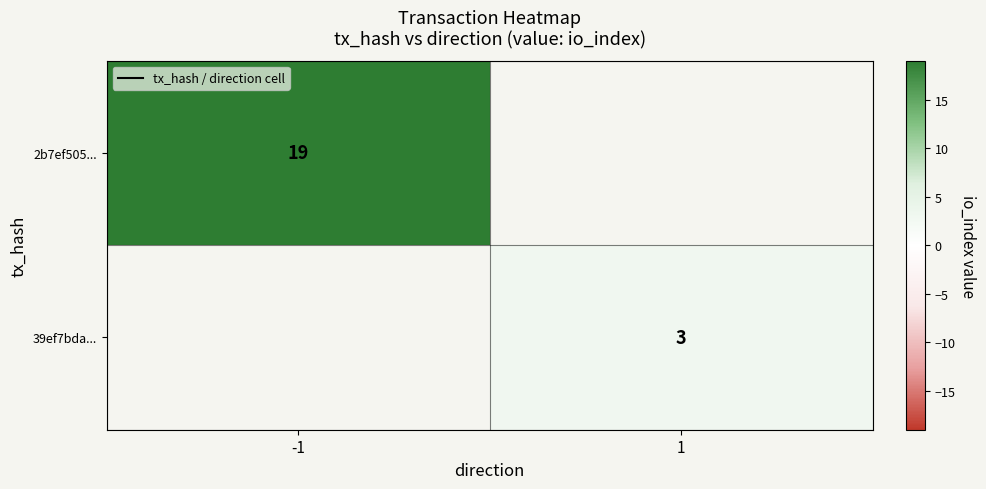

The value of 2b7ef505... at -1 is 29. True or false?

False